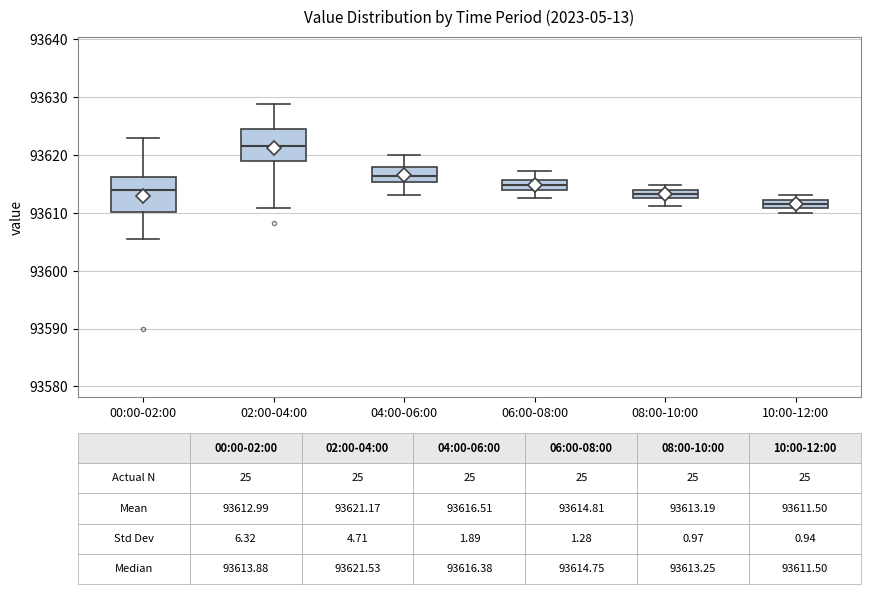

Which box has the lowest median line?

10:00-12:00